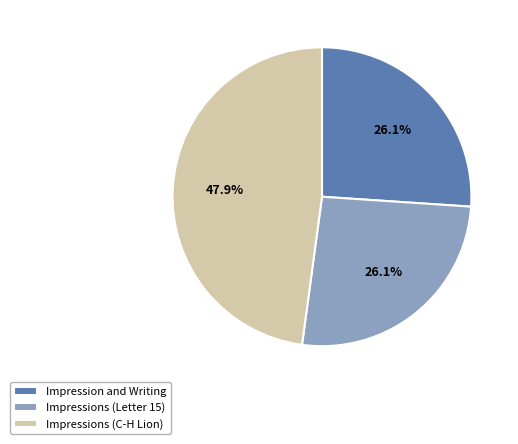

The Impression and Writing slice represents 26% of the pie. True or false?

True